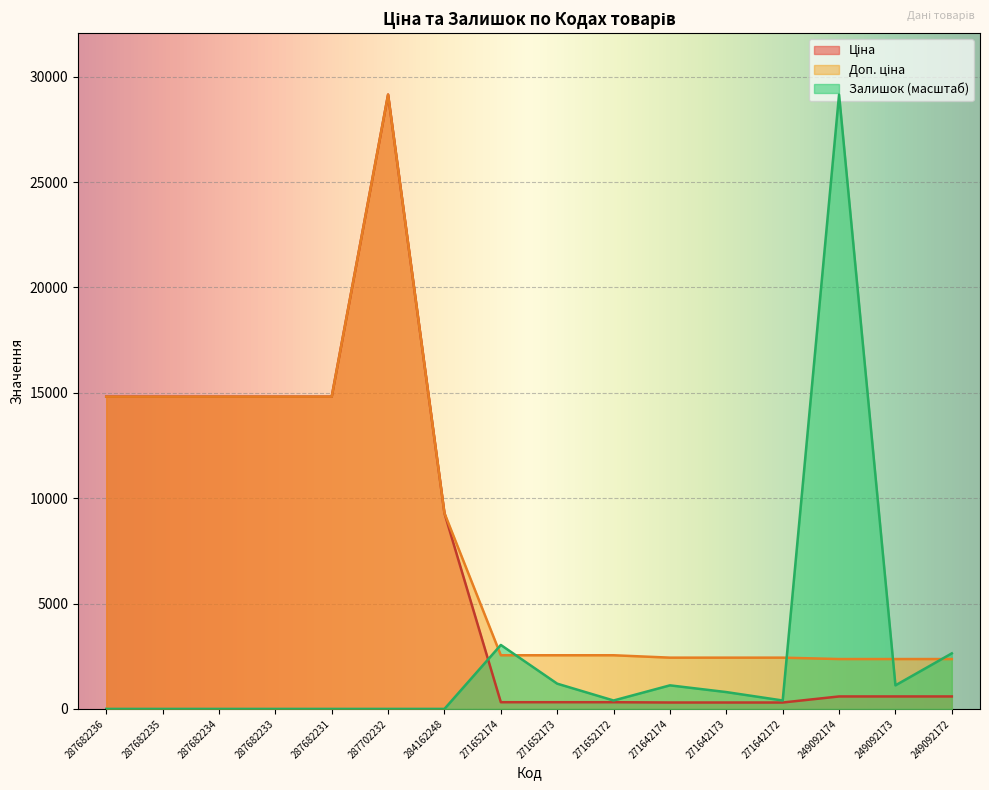

Reading left to right, what are all the values shown in this chart?

Ціна: 14817.6	14817.6	14817.6	14817.6	14817.6	29152.3	9290.5	318.3	318.3	318.3	304.1	304.1	304.1	591.6	591.6	591.6
Доп. ціна: 14817.6	14817.6	14817.6	14817.6	14817.6	29152.3	9290.5	2546.4	2546.4	2546.4	2432.8	2432.8	2432.8	2366.5	2366.5	2366.5
Залишок: 0.0	0.0	0.0	0.0	0.0	0.0	0.0	3035.0	1198.0	399.3	1118.2	798.7	399.3	29152.3	1118.2	2635.7